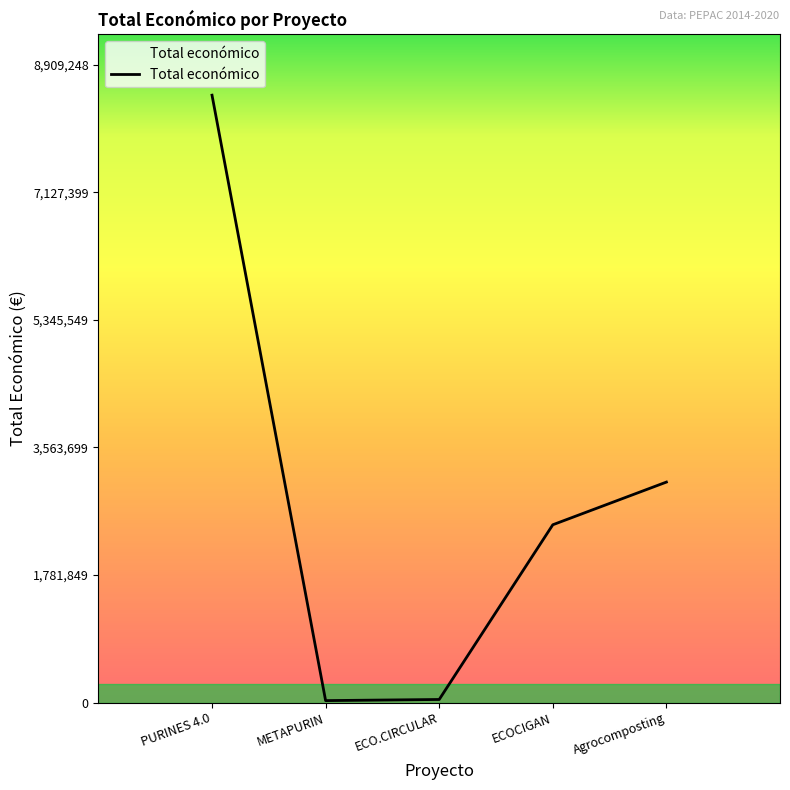

What is the difference between the second highest and minimum values?

3052838